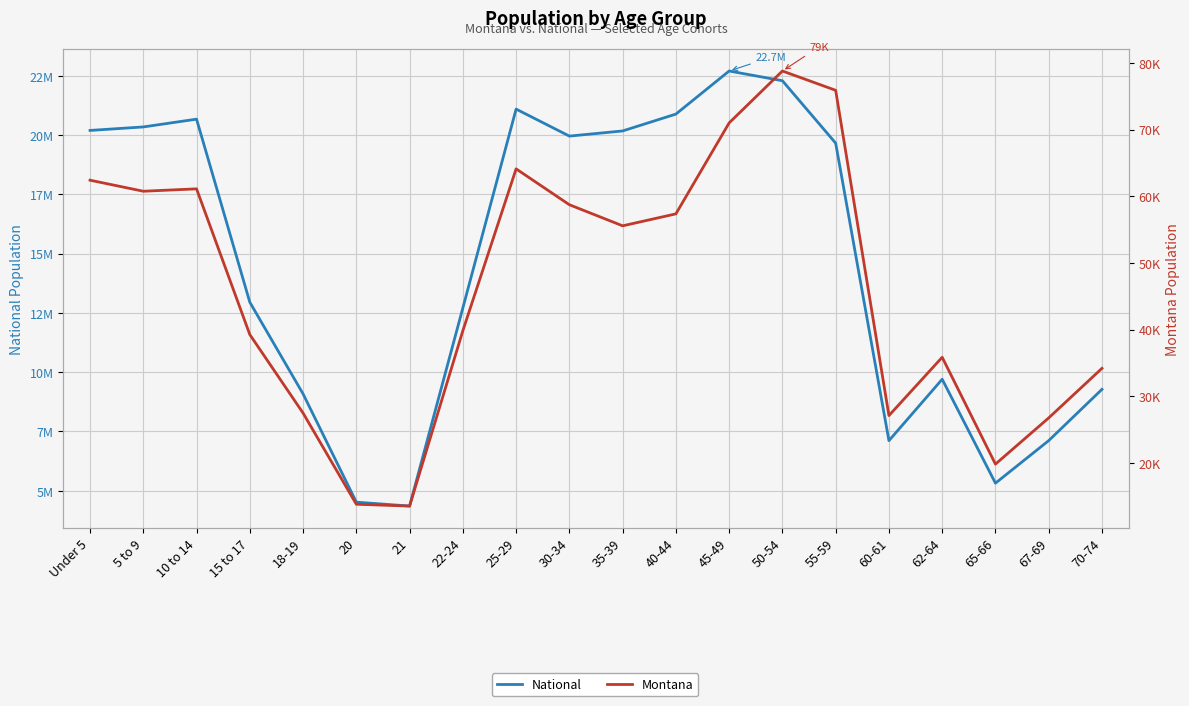

What is the difference between the highest and lowest values at 22-24?

12672744